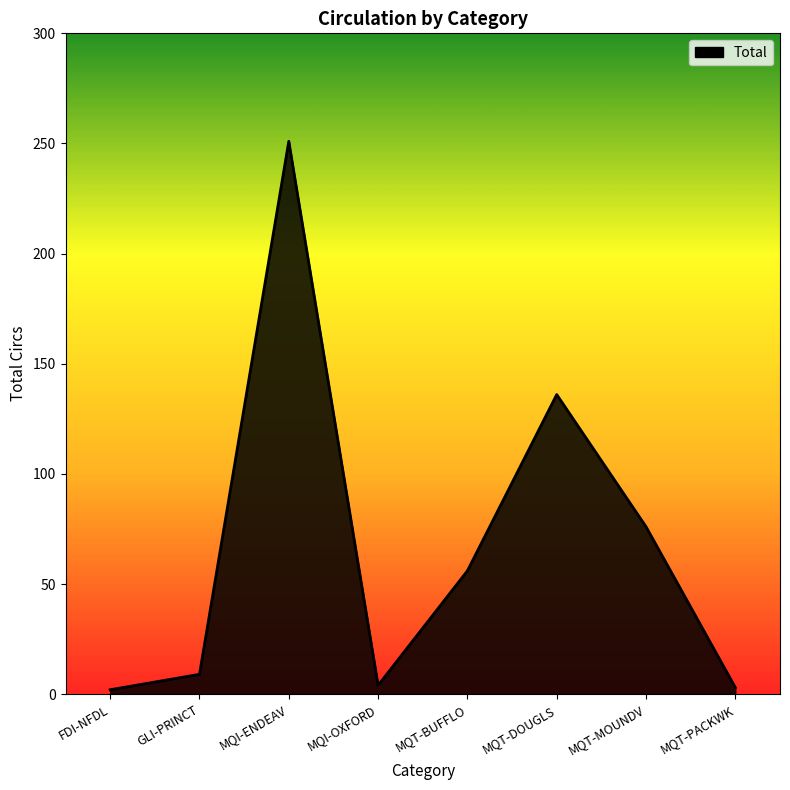

What is the difference between the values at MQT-DOUGLS and MQT-BUFFLO?

80